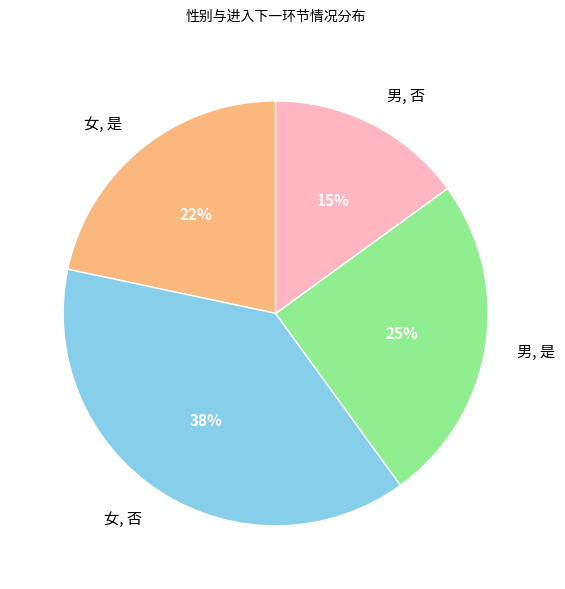

To the nearest percent, what is the combined percentage of 男, 是 and 男, 否?

40%